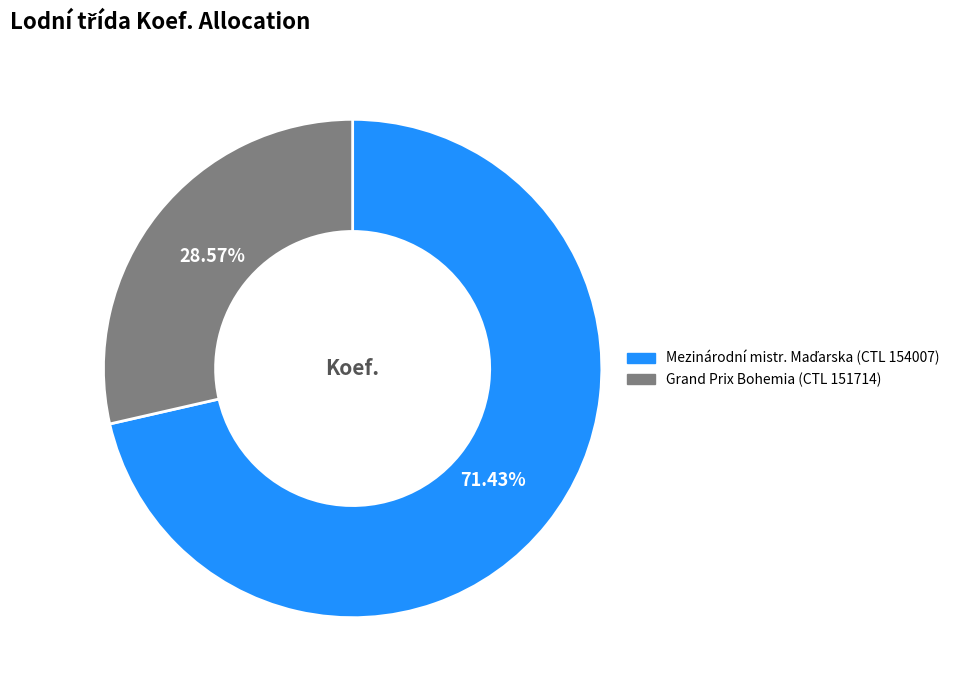

Which category has the smallest portion of the pie?

Grand Prix Bohemia (CTL 151714)